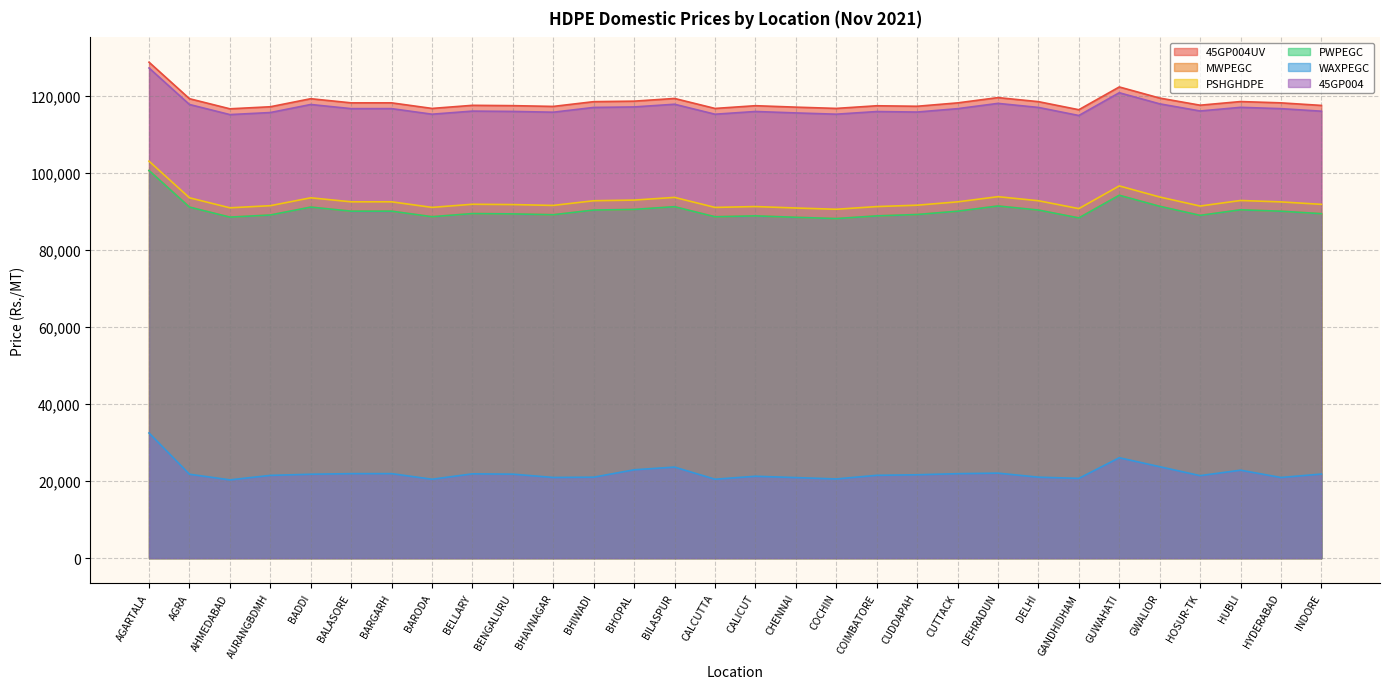

Where is the first local minimum for PWPEGC?

AHMEDABAD